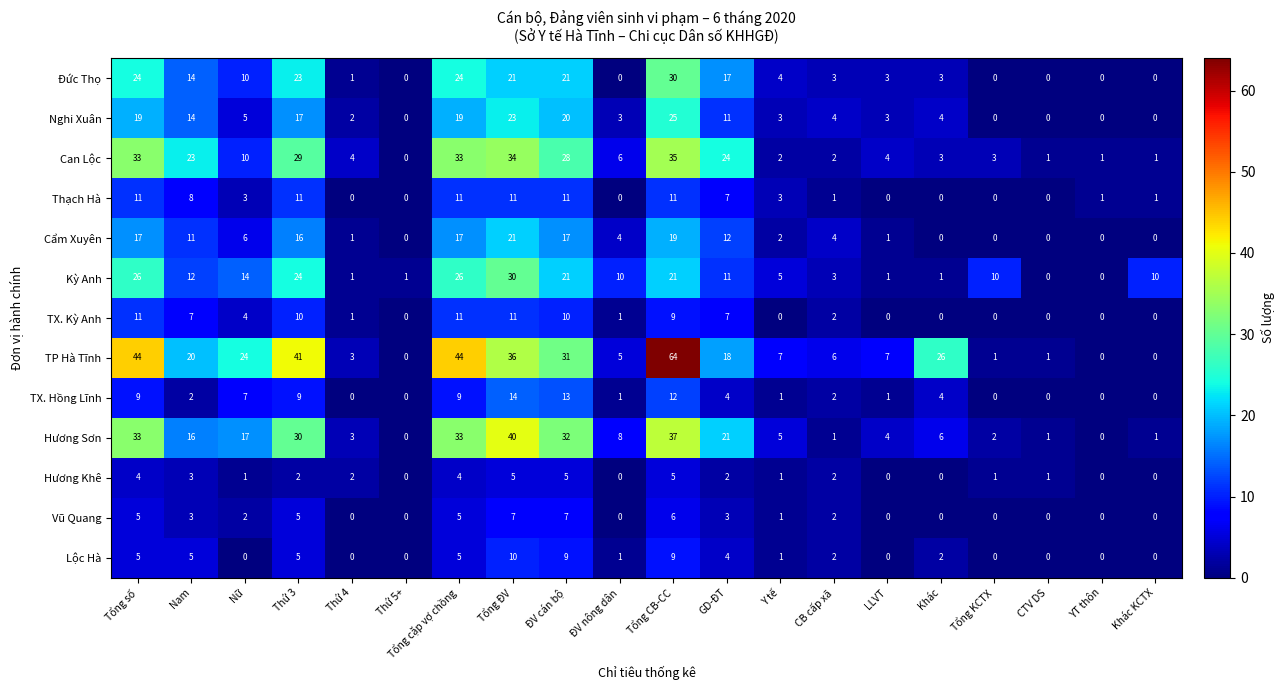

The Kỳ Anh series shows 10 at Tổng KCTX. True or false?

True